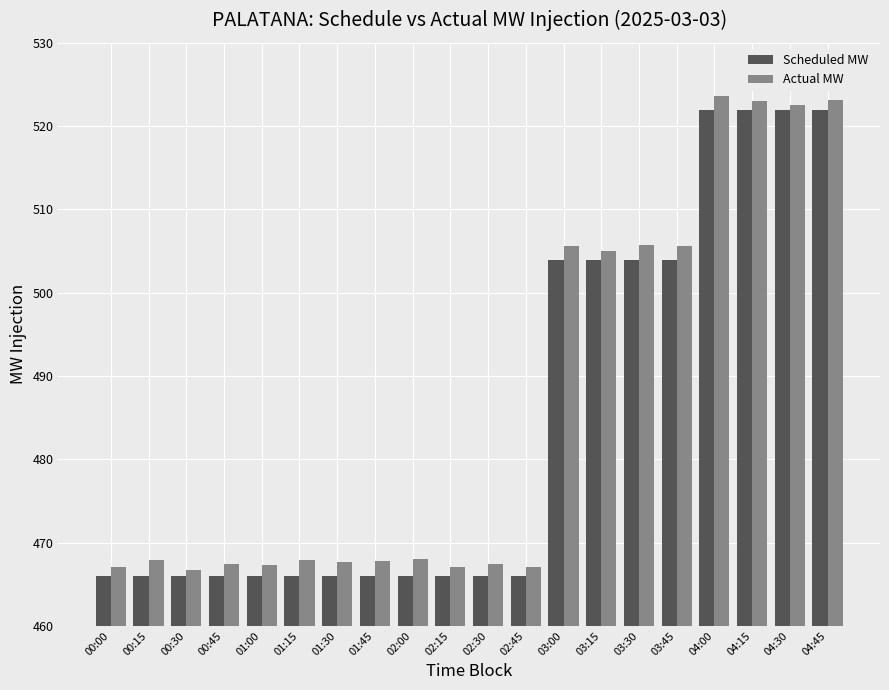

How many data points does each series have?

20